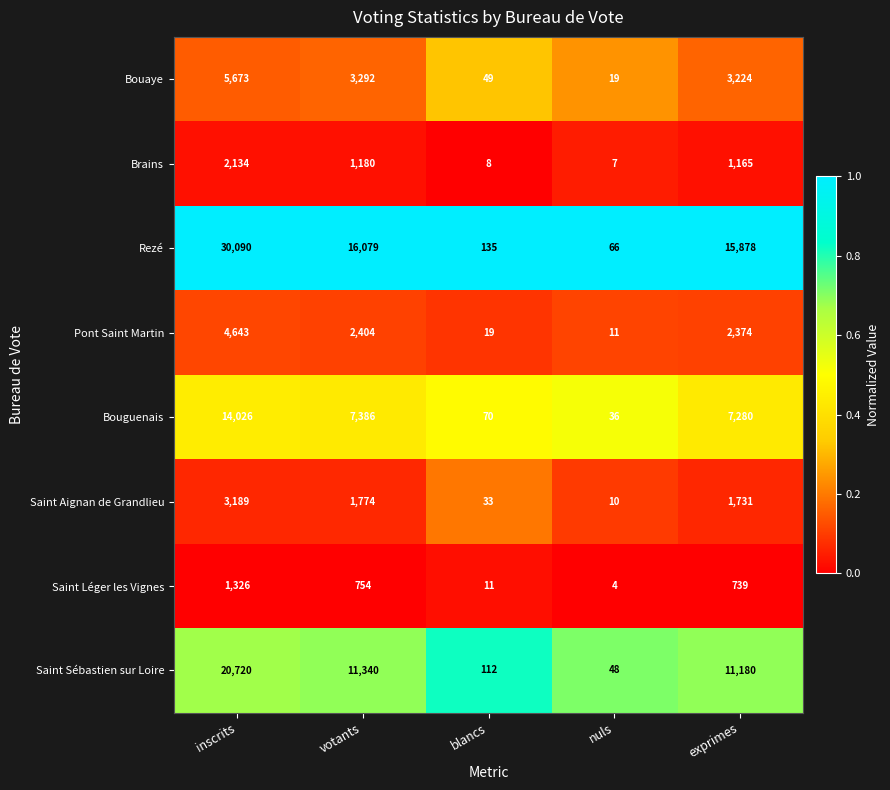

What is the difference between the Rezé values at nuls and inscrits?

30024